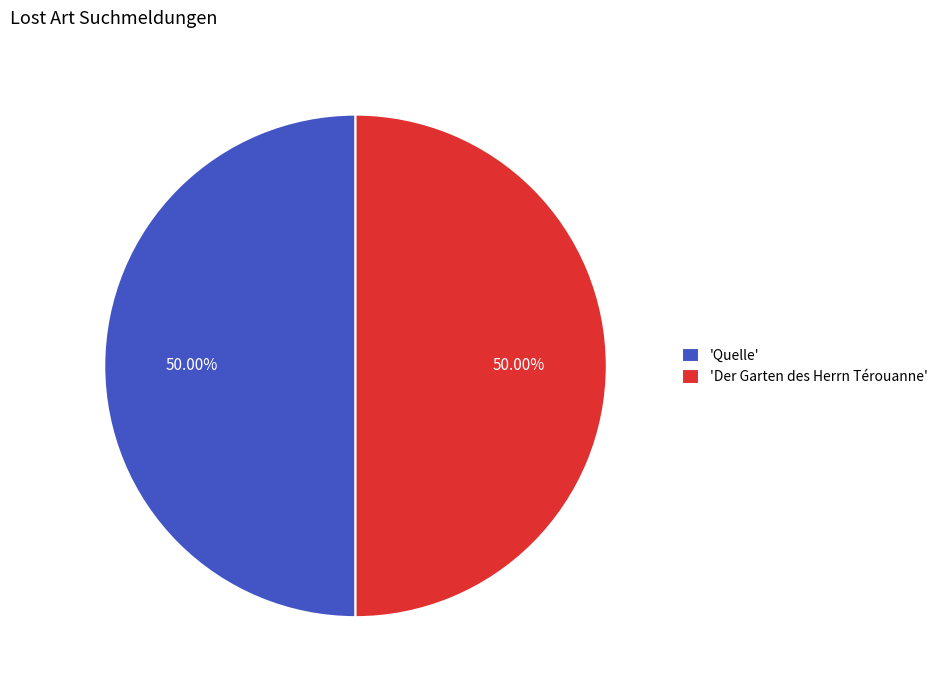

What is the ratio of the value at 'Quelle' to the value at 'Der Garten des Herrn Térouanne'?

1.0